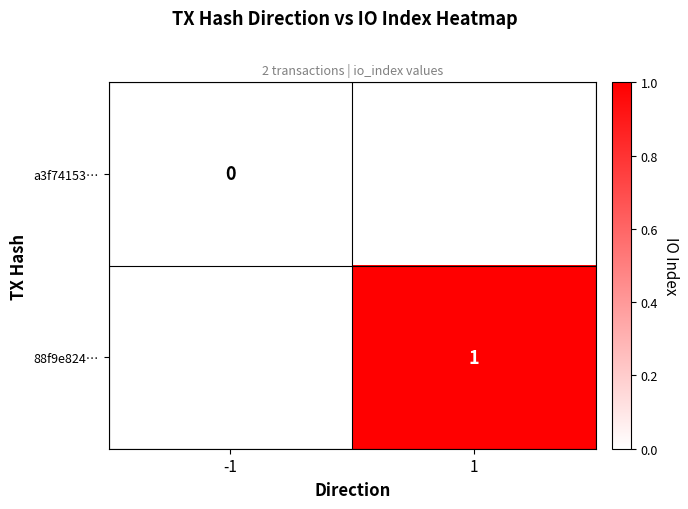

True or false: 88f9e824… has a value of 1 at 1.

True